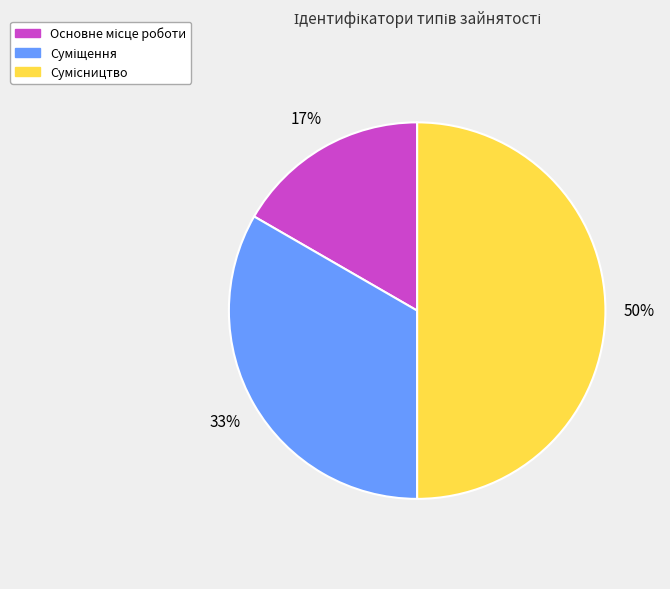

To the nearest percent, what is the average slice percentage?

33%